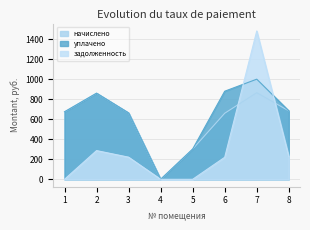

How many intersections are there between уплачено and задолженность?

2